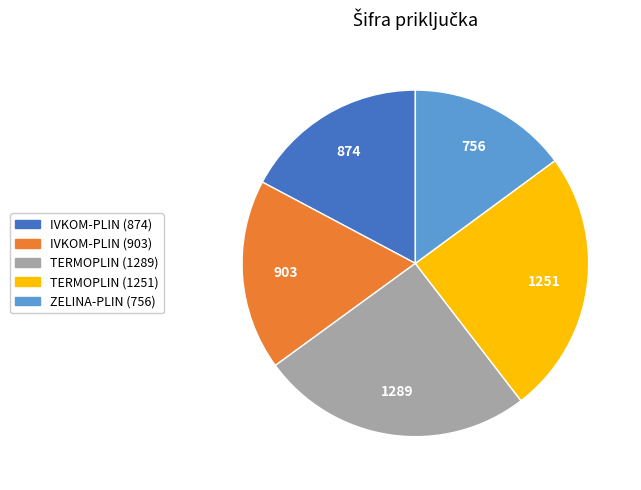

Does any single category account for the majority?

No